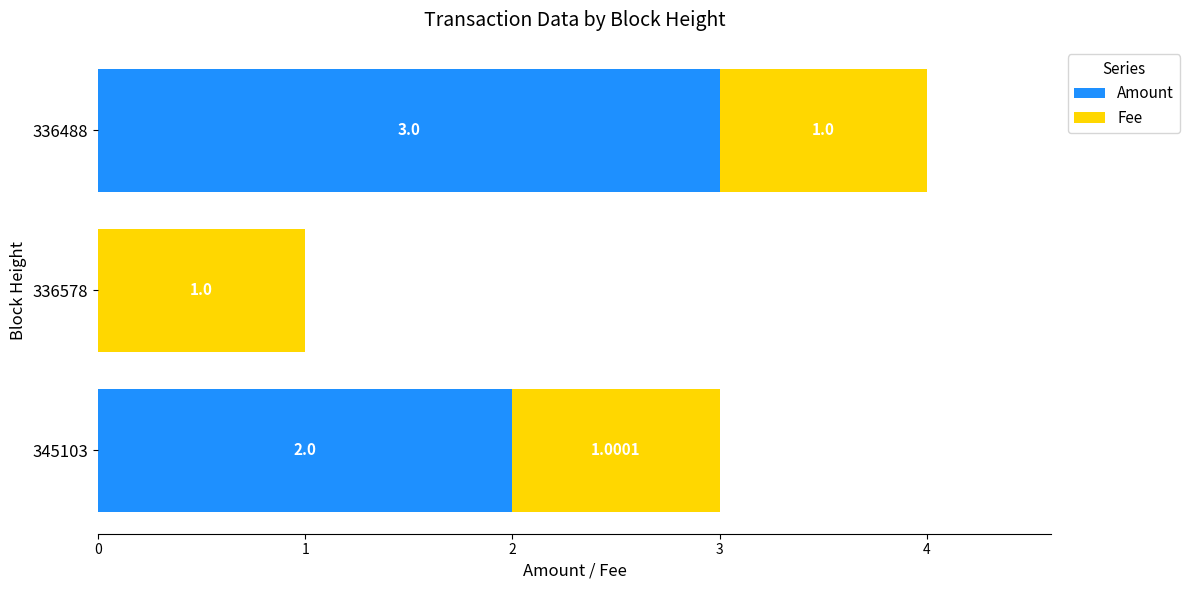

At which category is the sum across all series the highest?

336488